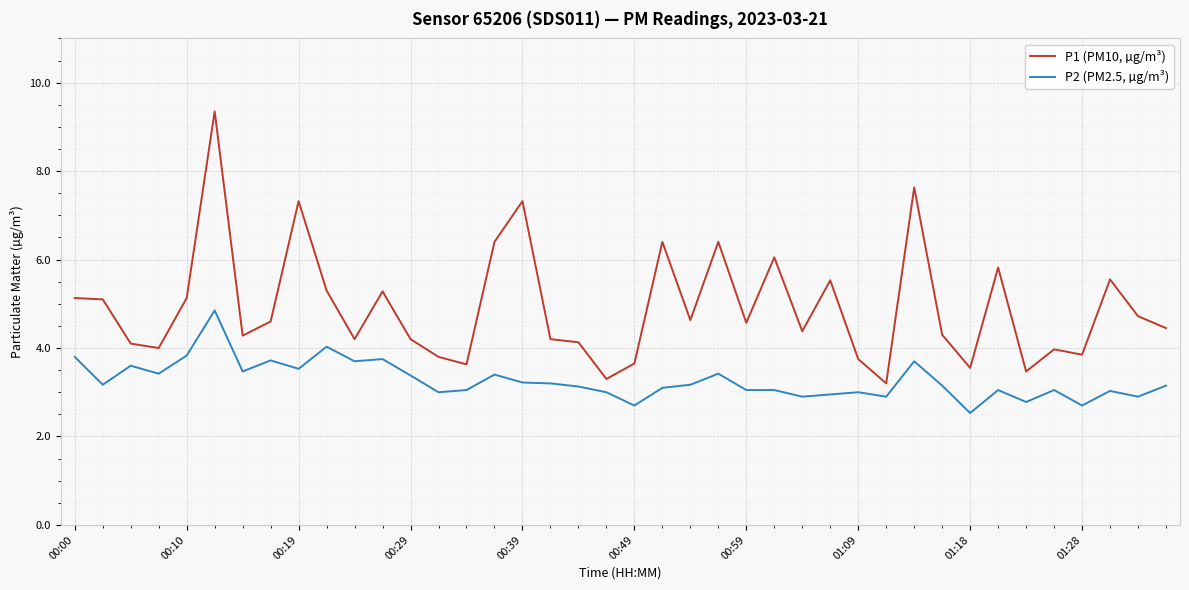

What is the smallest value displayed?

2.5